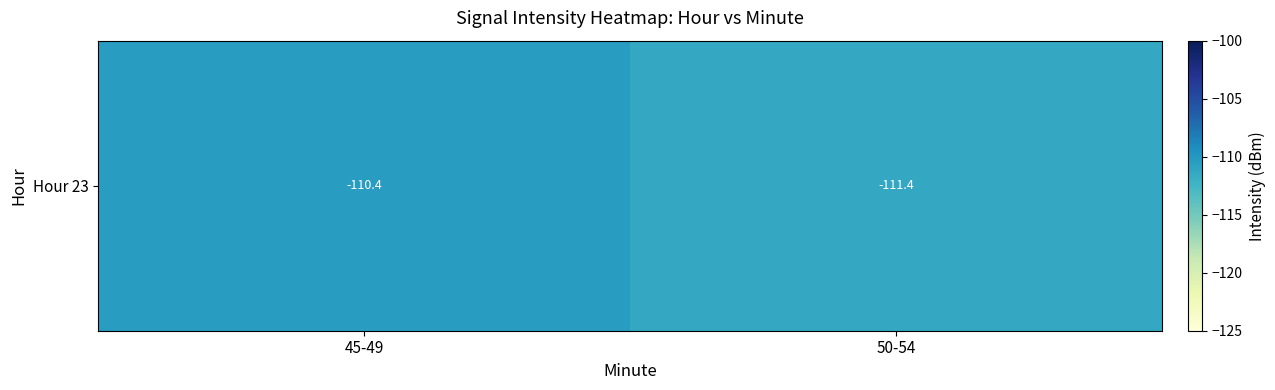

Is it true that the value at 50-54 is -59.4?

False